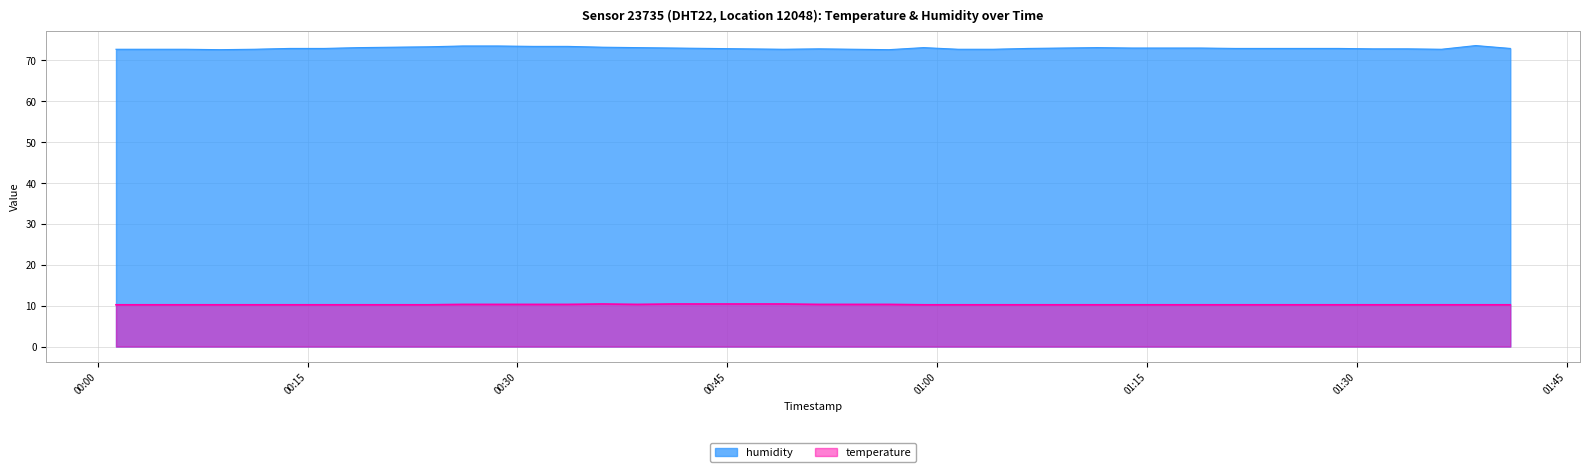

What position from the left is 2024-03-02T01:21:17?

32